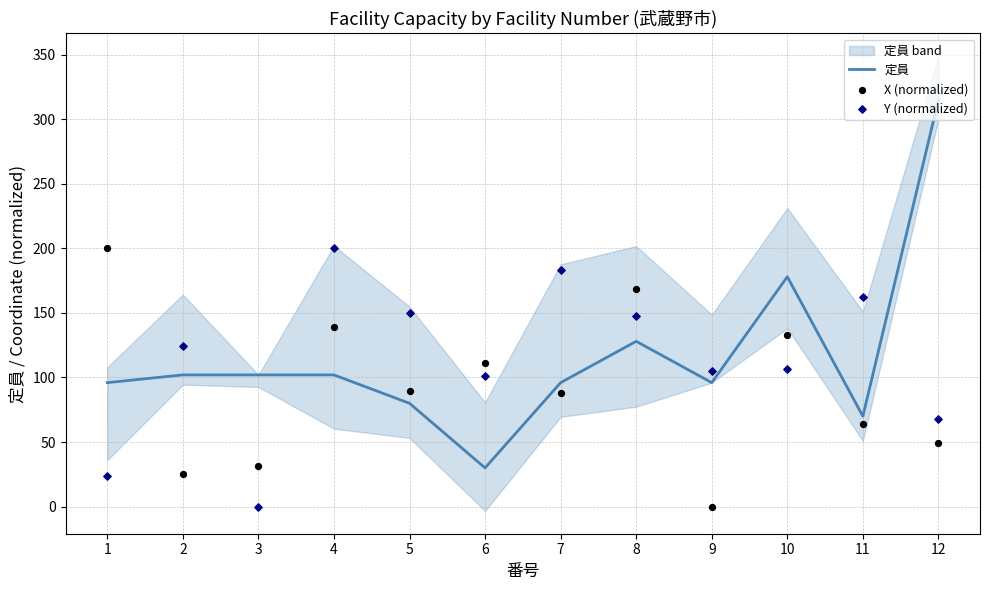

Which series contains the highest Y value?

定員